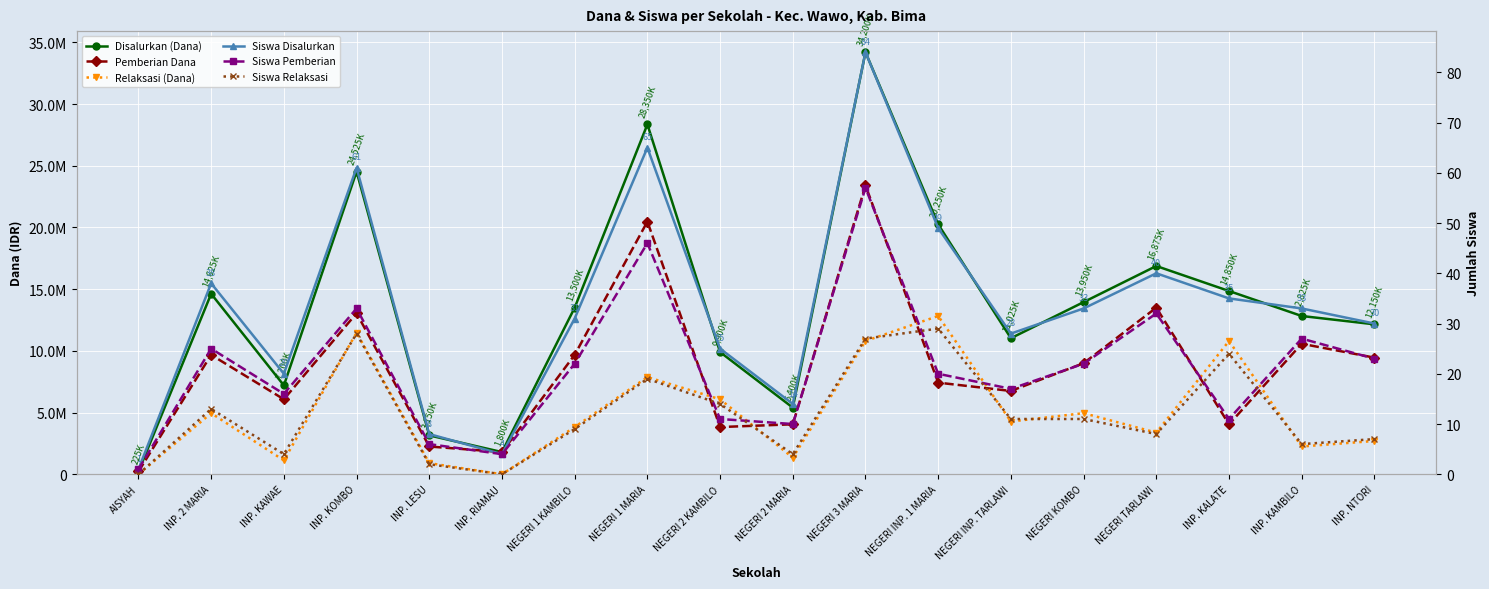

True or false: Siswa Disalurkan has more than 1 points higher than both neighbors.

True